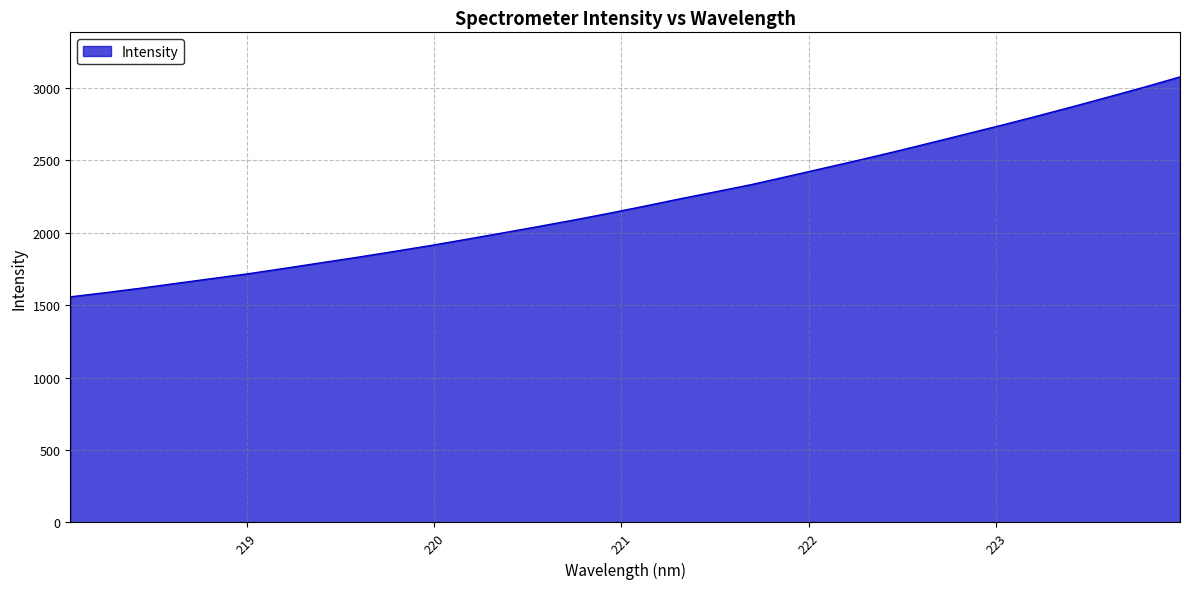

What is the difference between the maximum and minimum values?

1518.1